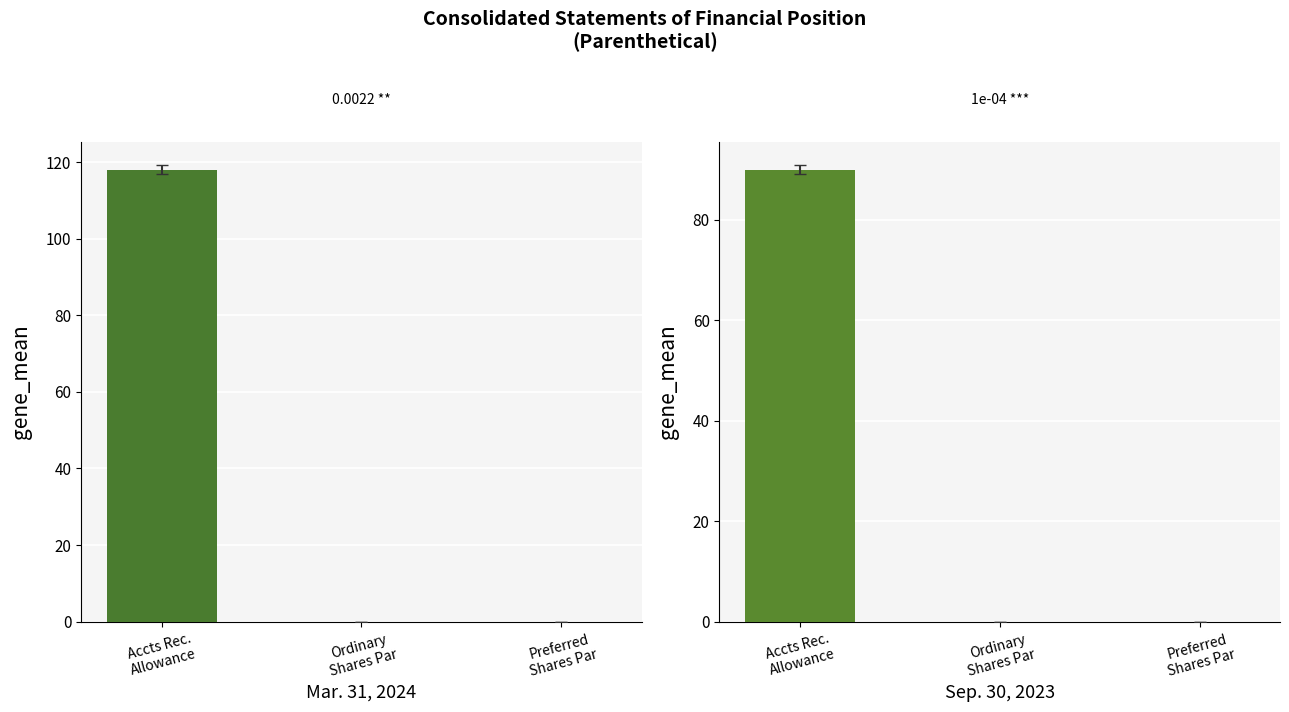

List the series in order of their peak value, lowest first.

Sep. 30, 2023 USD ($), Mar. 31, 2024 USD ($)